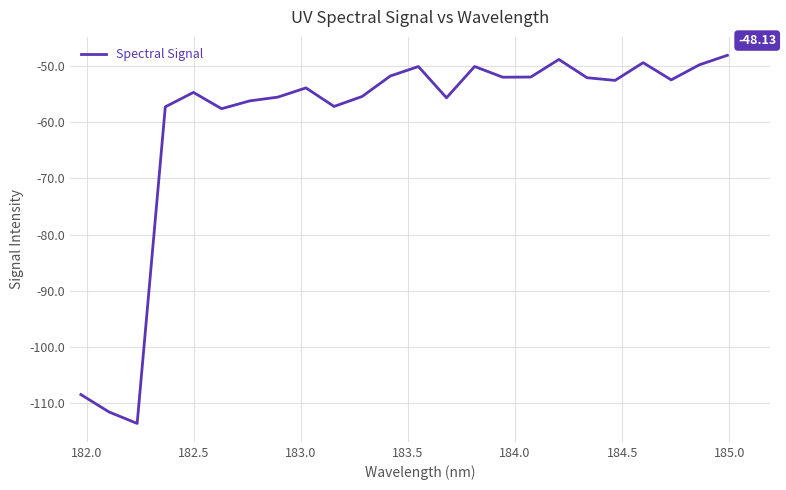

Does the chart display data point markers on the line(s)?

No